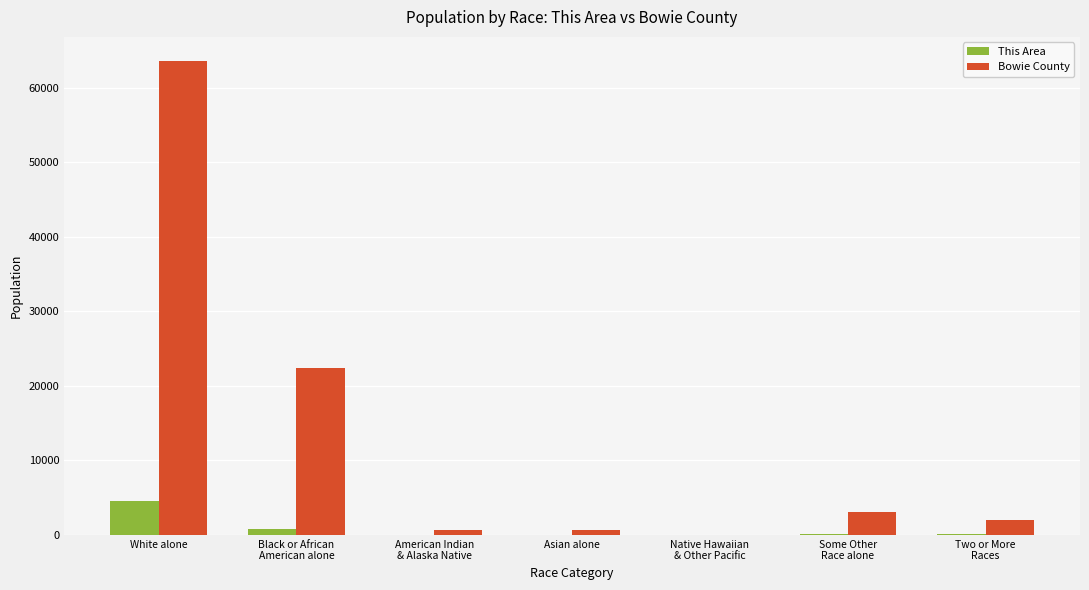

Which category has the highest value in the This Area series?

White alone